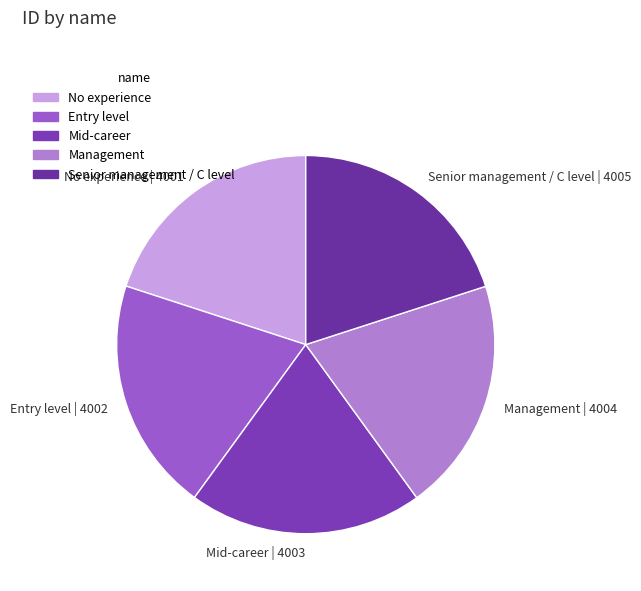

What is the ratio of the value at No experience to the value at Senior management / C level?

1.0